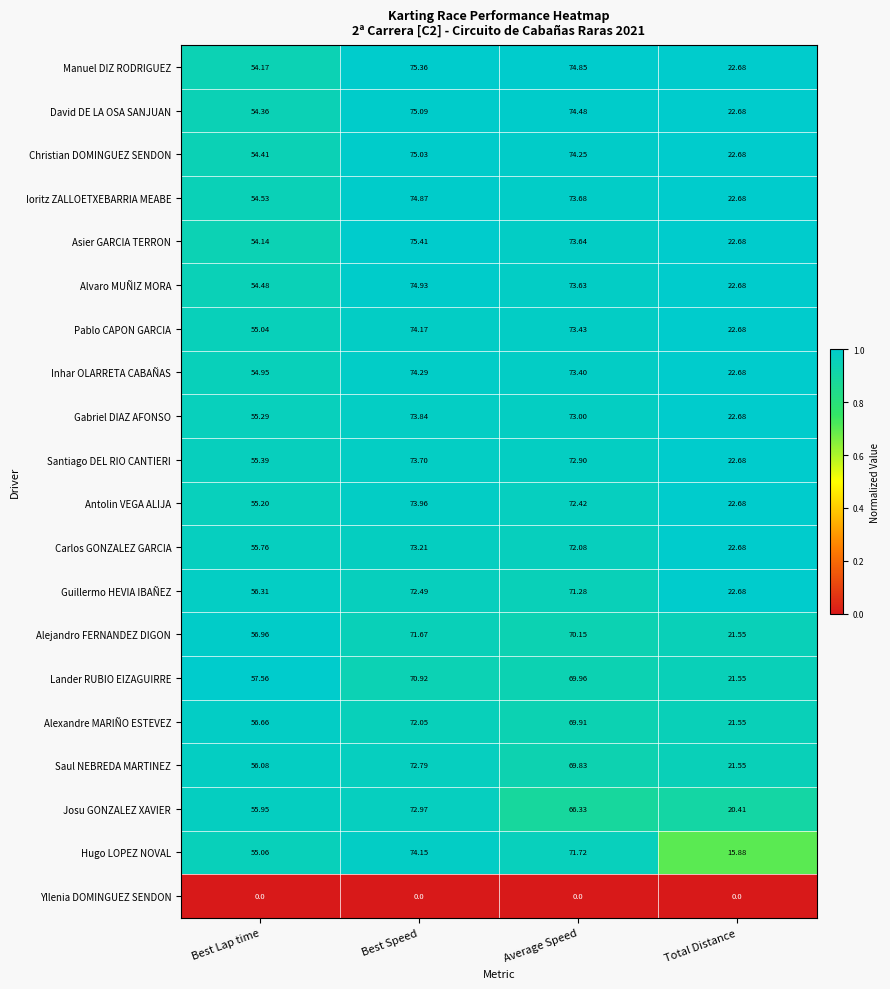

Which category has the highest value in the Pablo CAPON GARCIA series?

Best Speed